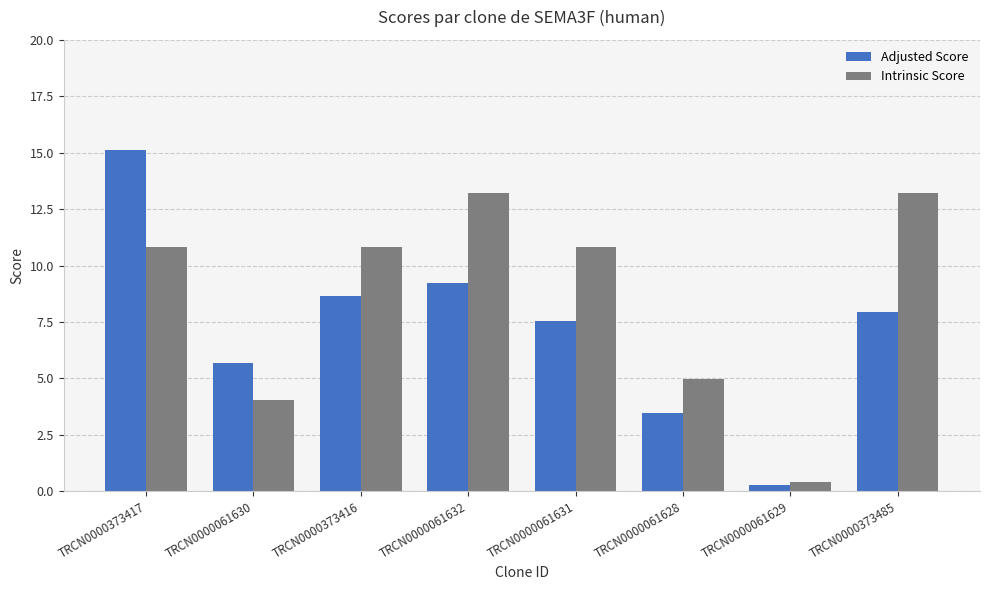

What is the average value of the Intrinsic Score series?

8.5